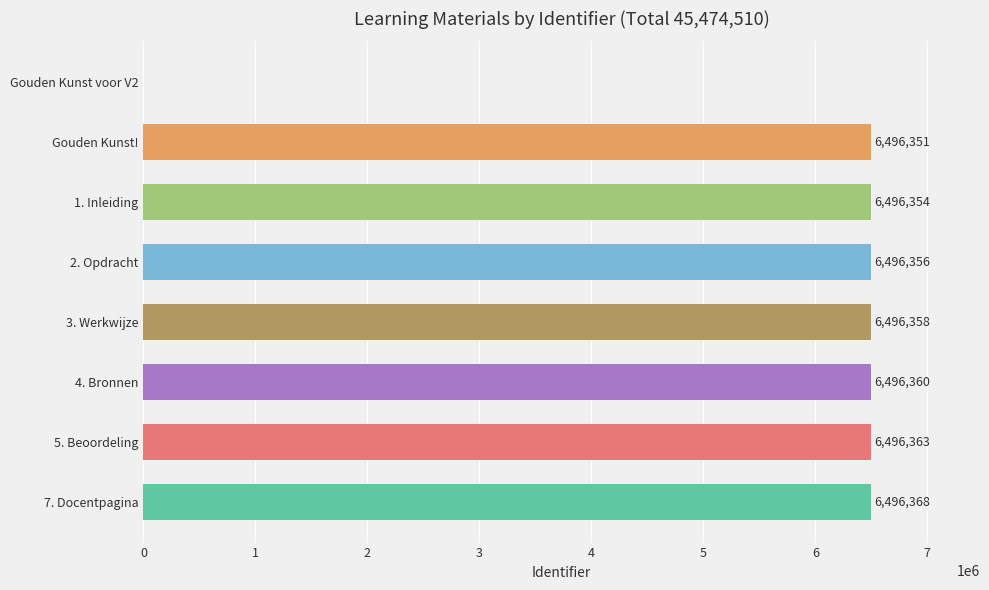

Which label corresponds to the largest value in the chart?

7. Docentpagina